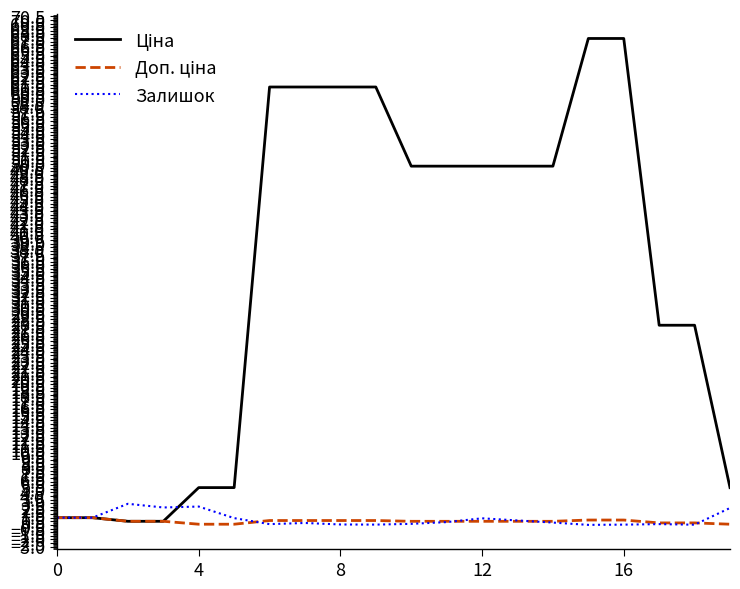

What is the maximum value shown in the chart?

67.4